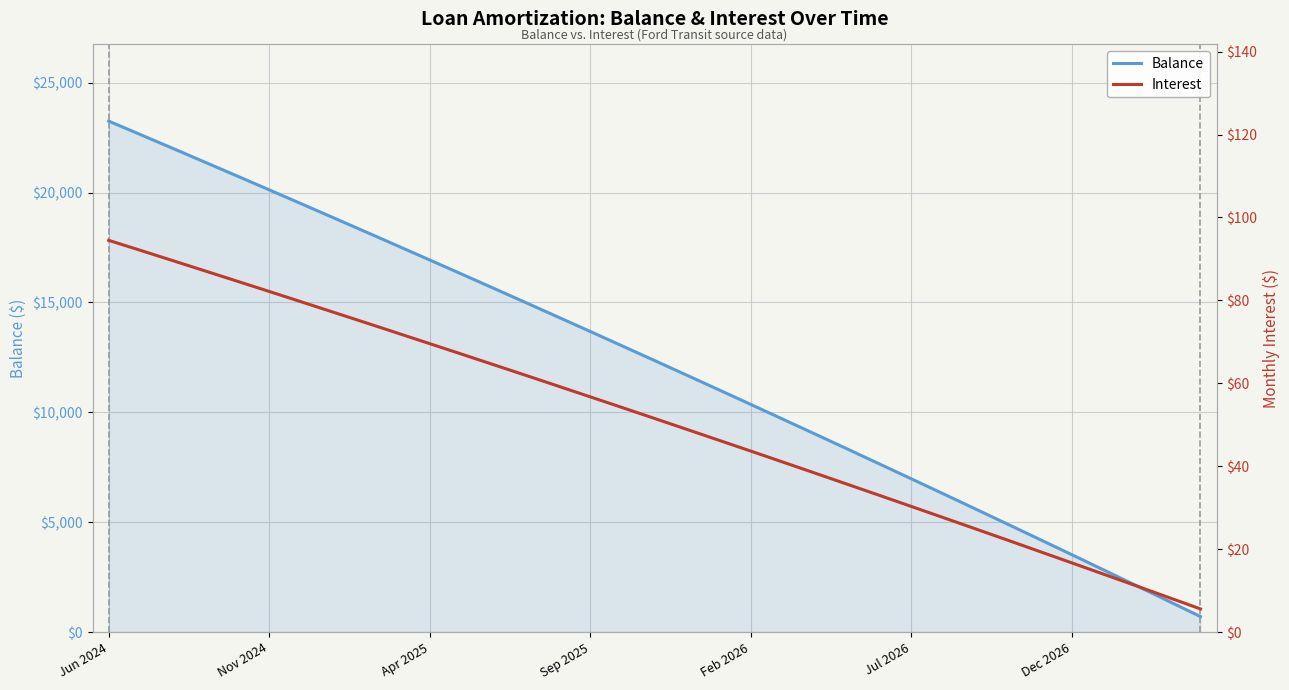

At which label does Balance reach its peak?

Jun 2024